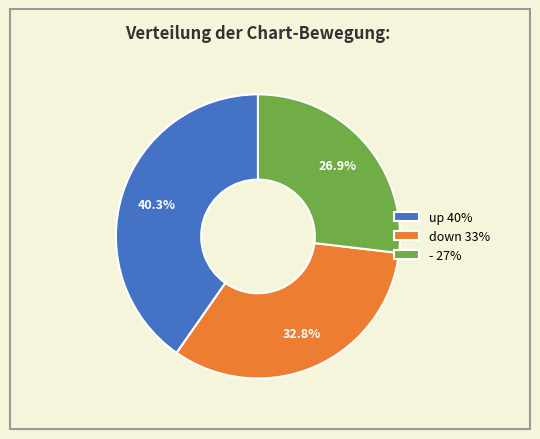

True or false: down accounts for 22% of the total.

False